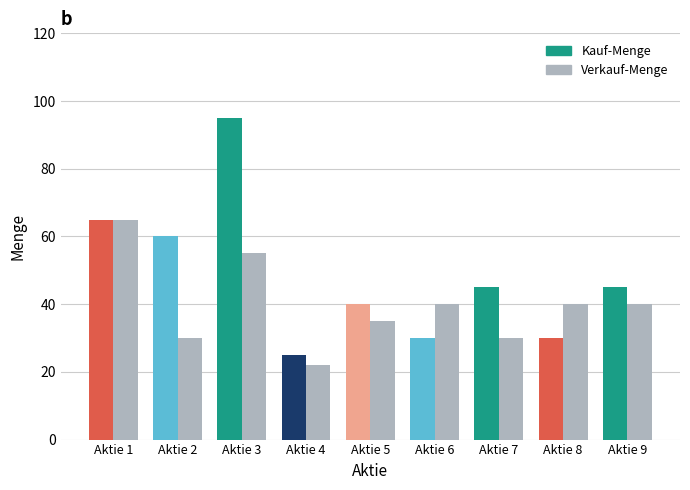

How many bars are there in each group?

2